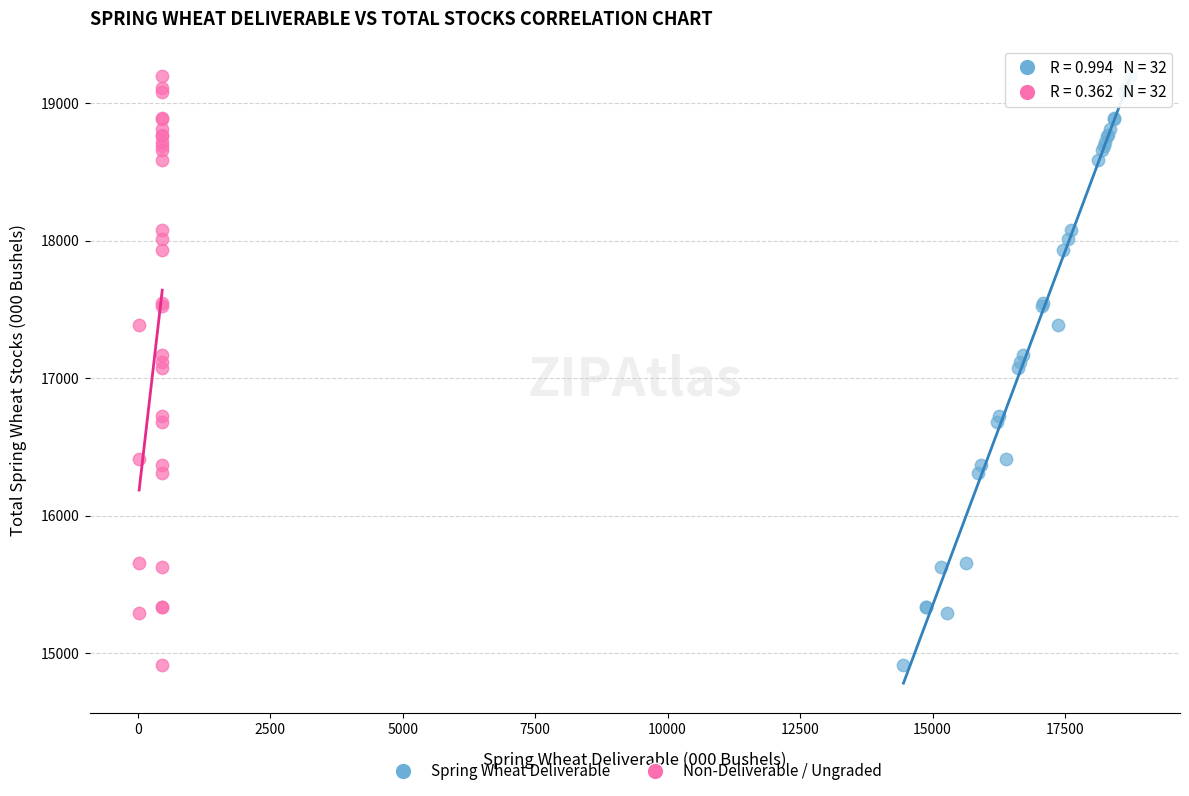

What are all the series names shown in the legend?

Spring Wheat Deliverable, Non-Deliverable / Ungraded